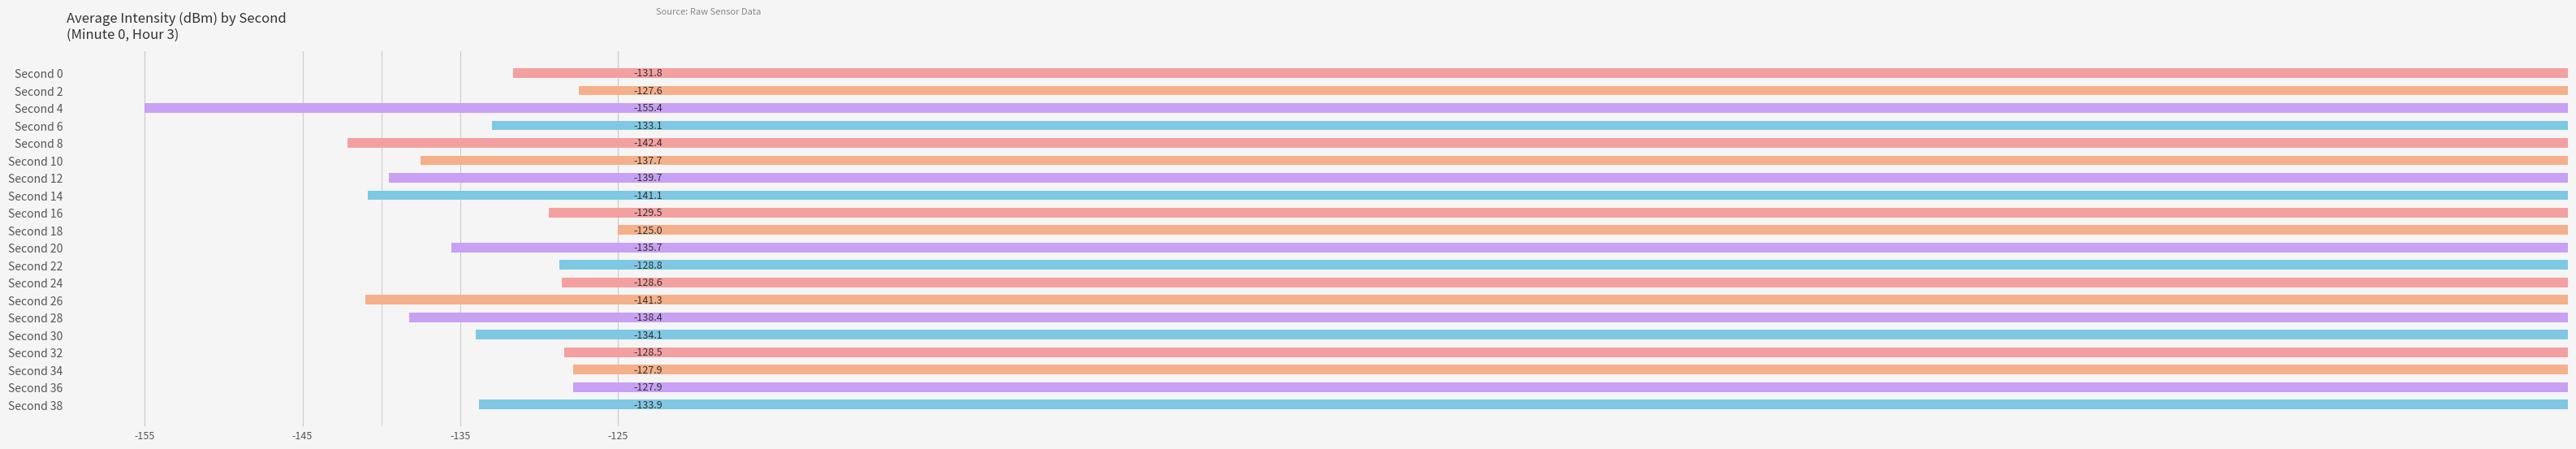

Reading bottom to top, transcribe all the data shown in this chart.

-133.9	-127.9	-127.9	-128.5	-134.1	-138.4	-141.3	-128.6	-128.8	-135.7	-125.0	-129.5	-141.1	-139.7	-137.7	-142.4	-133.1	-155.4	-127.6	-131.8